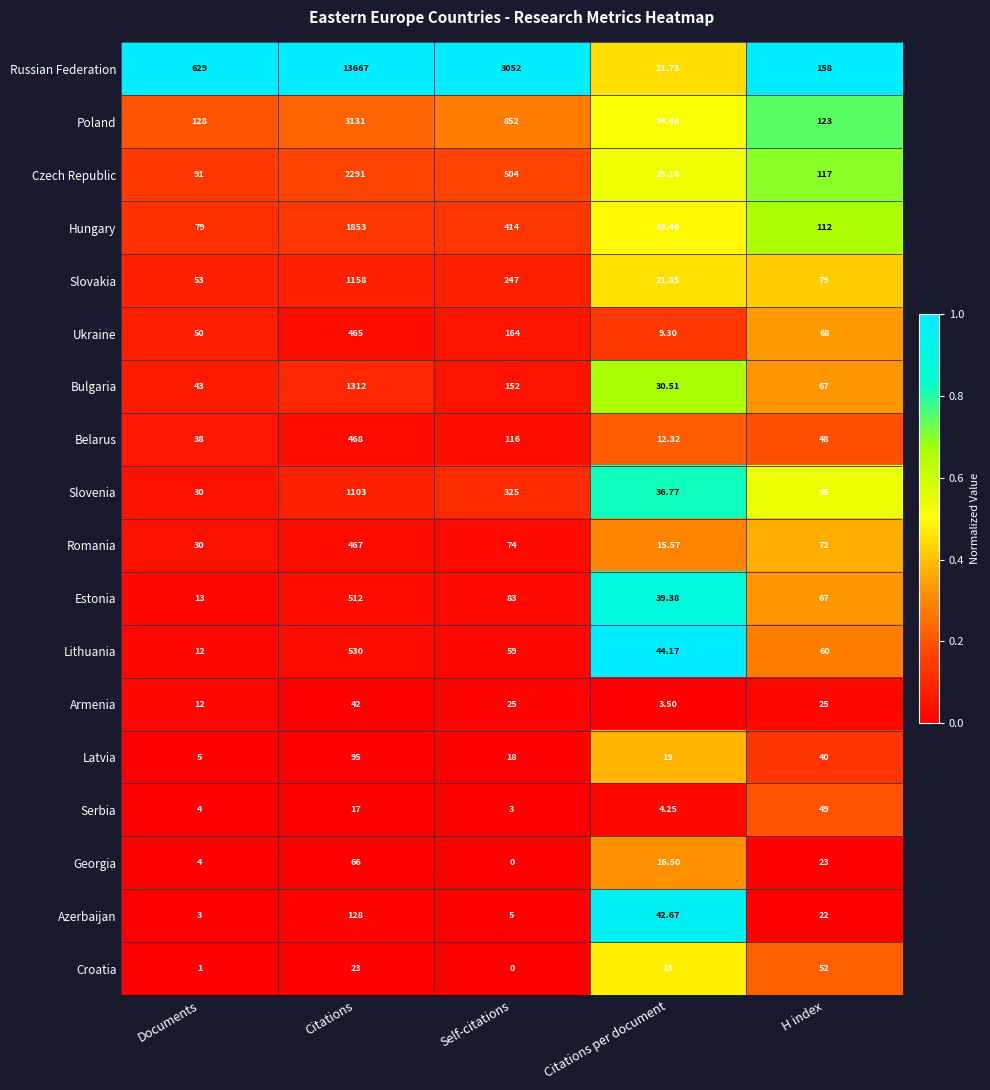

What is the spread (max minus min) of values at Self-citations?

3052.0